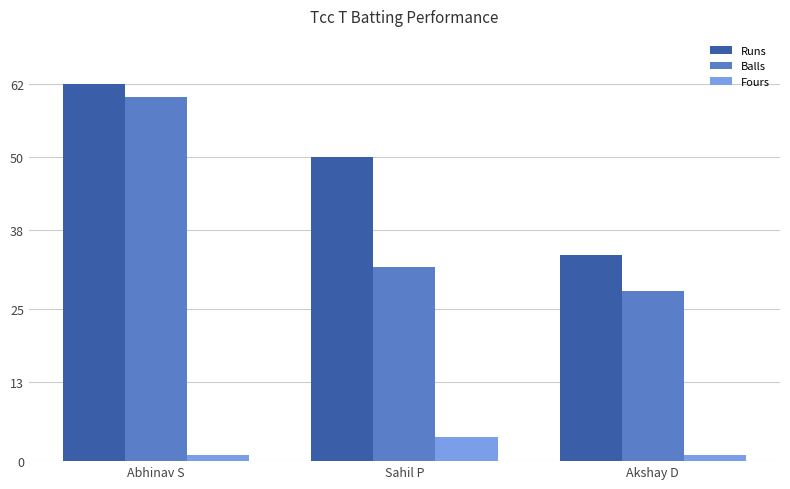

Which series changed the most between Abhinav S and Akshay D?

Balls